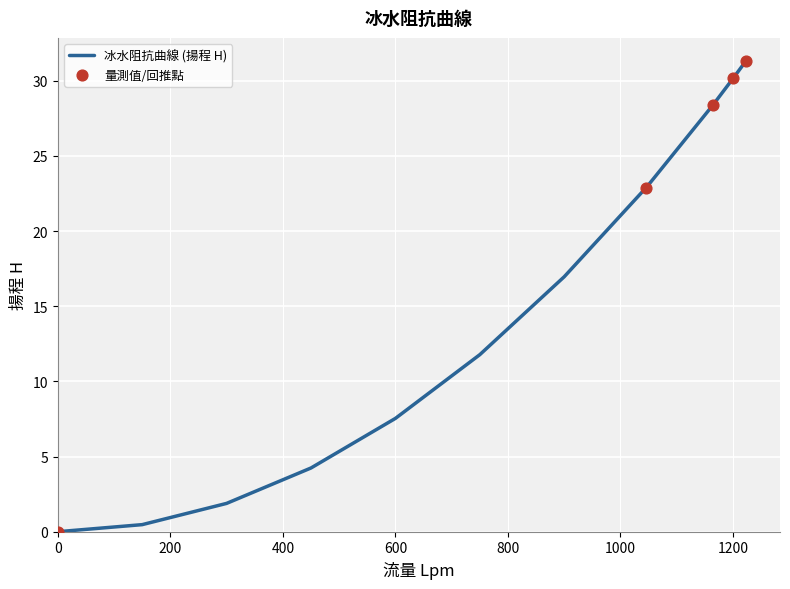

What is the maximum value shown in the chart?

31.3